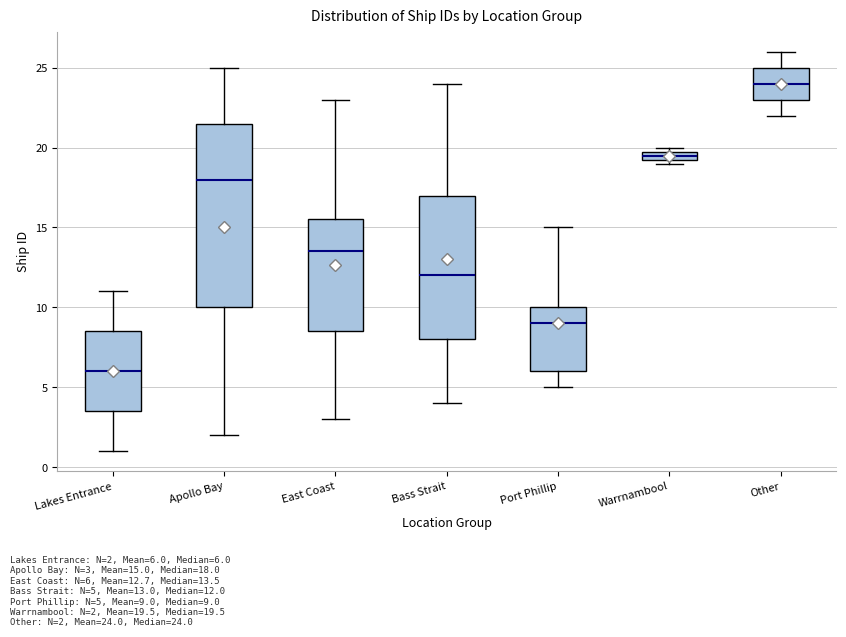

Where does the upper whisker of the box for Other end on the y-axis? The values are not printed on the chart, so give them approximately, as read against the axis.

26.0